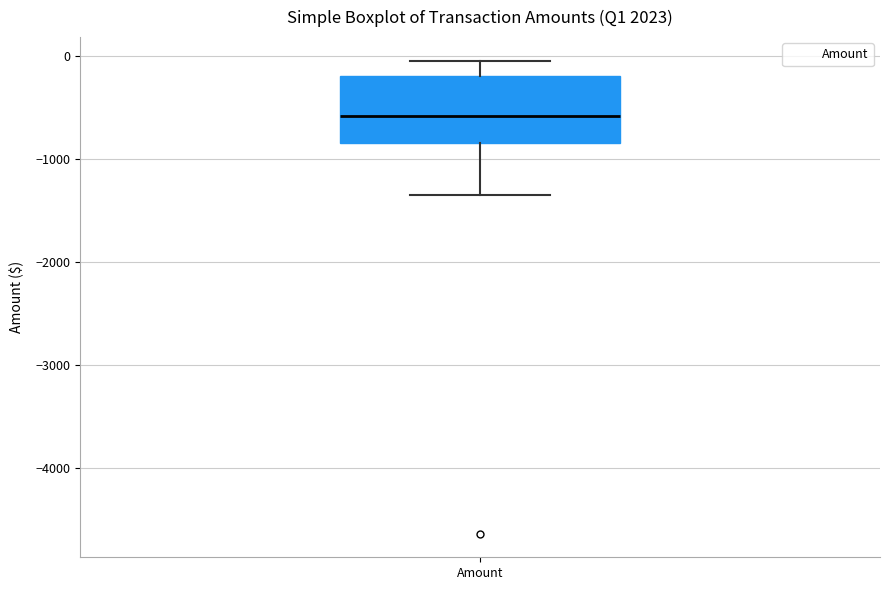

Read this box plot against the y-axis: the position of the median line, the range covered by the box, and the ends of both whiskers. The values are not printed on the chart, so give them approximately, as read against the axis.

median -600, box -800 to -200, whiskers -1400 to 0